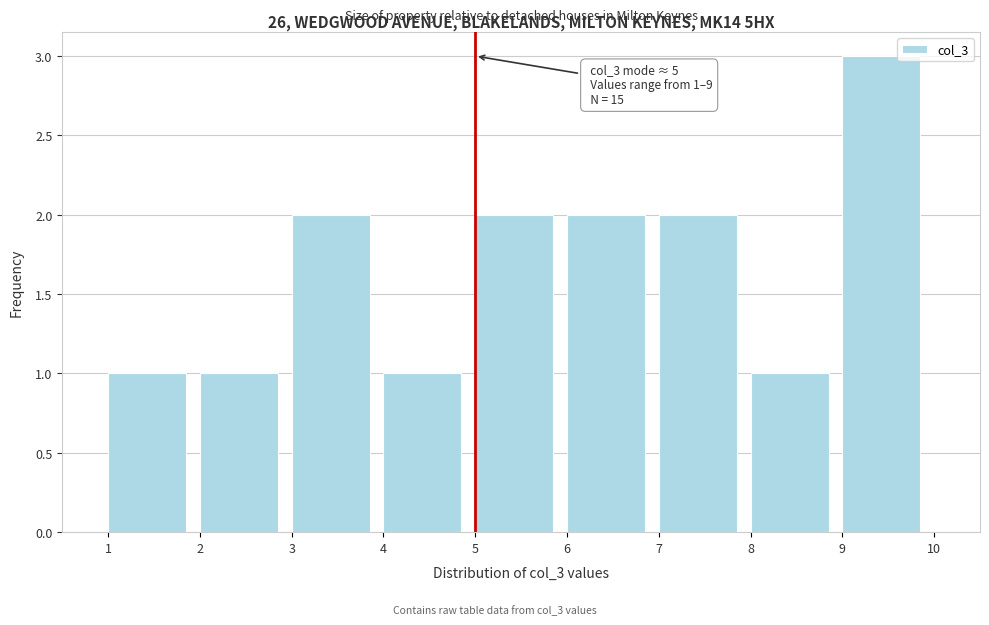

Over which range of the x-axis is the bar tallest?

9 to 10